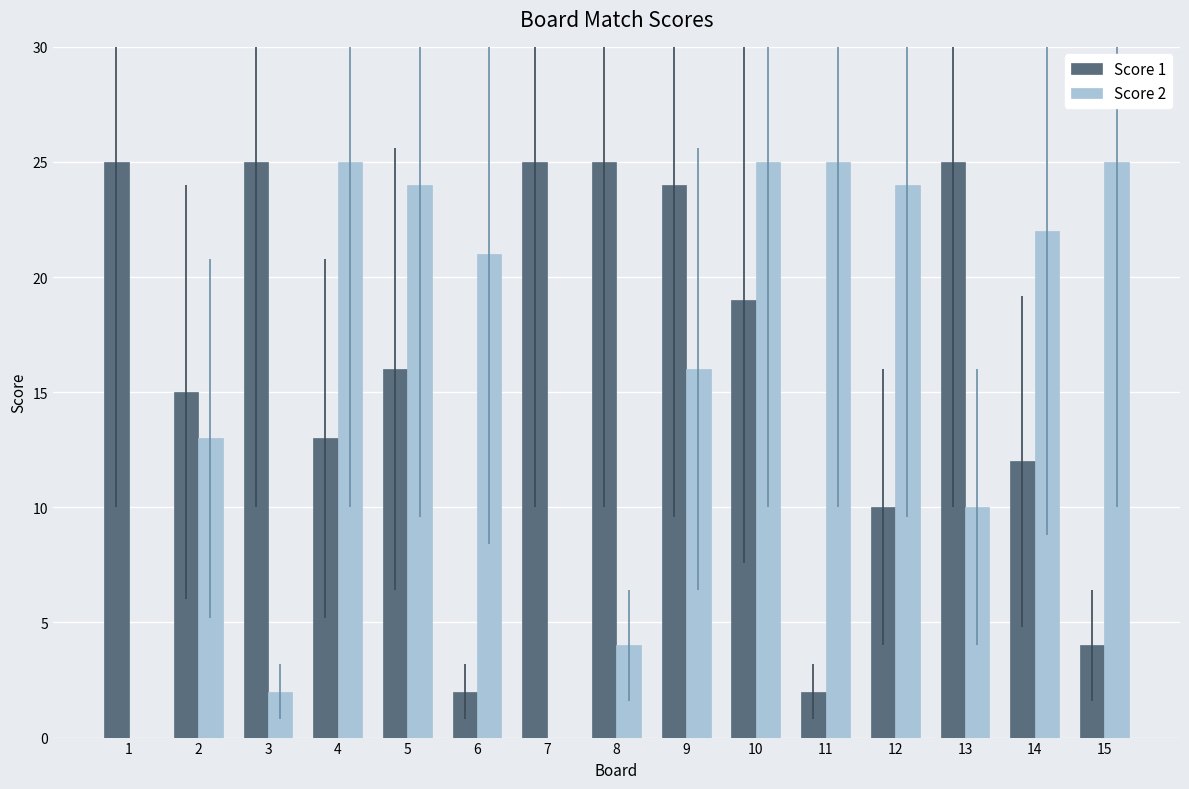

Are the bars grouped side by side (vs. stacked)?

Yes